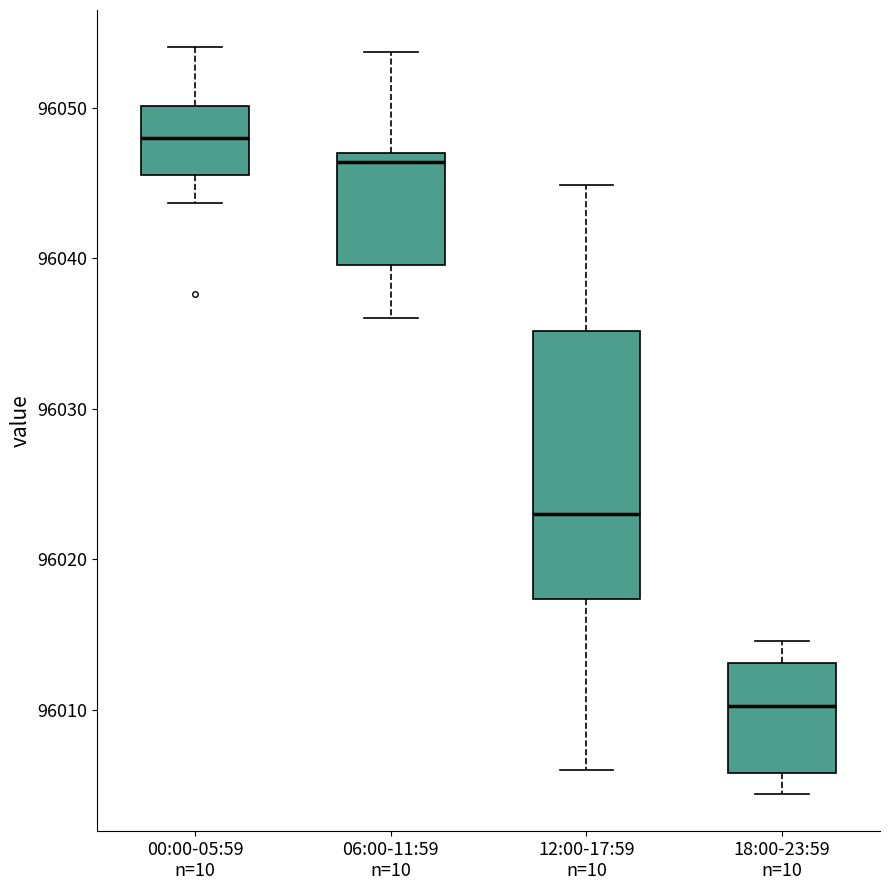

Where does the upper whisker of the box for 12:00-17:59 n=10 end on the y-axis? The values are not printed on the chart, so give them approximately, as read against the axis.

96045